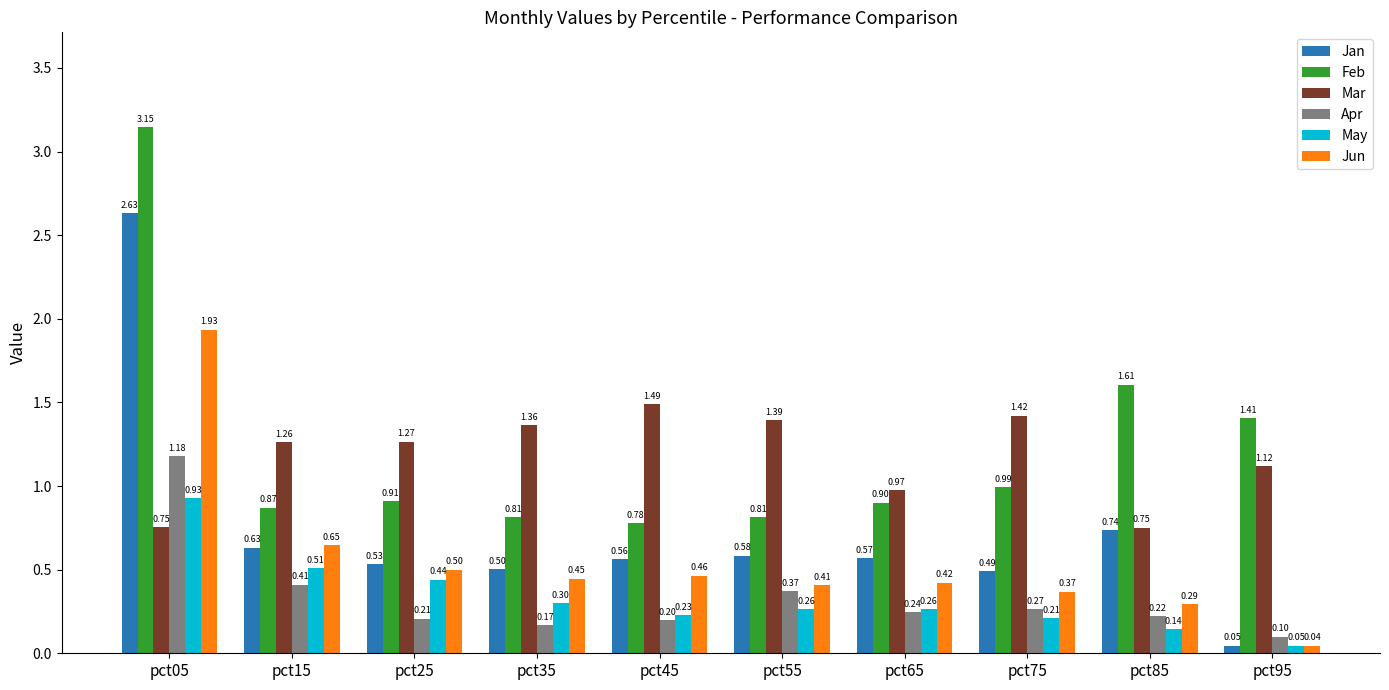

What is the sum of all May values?

3.3